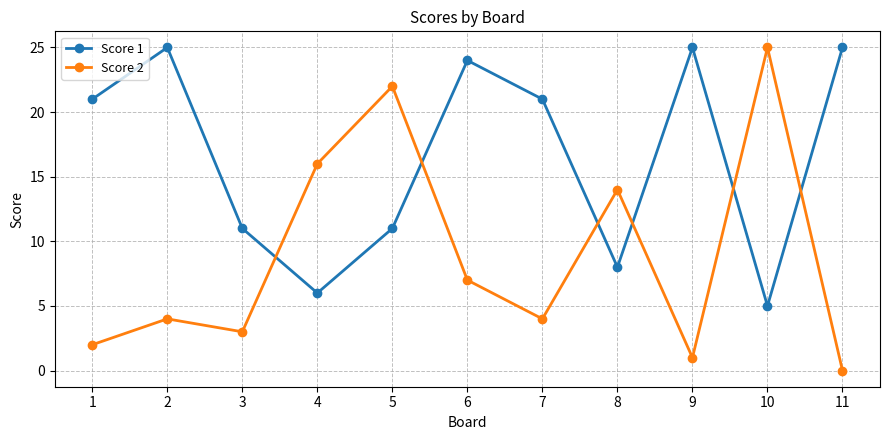

List the series in order of their overall mean, lowest first.

Score 2, Score 1